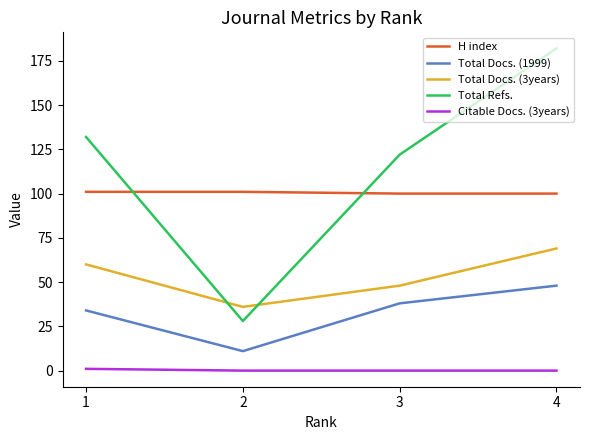

What is the highest value of the Total Refs. series?

182